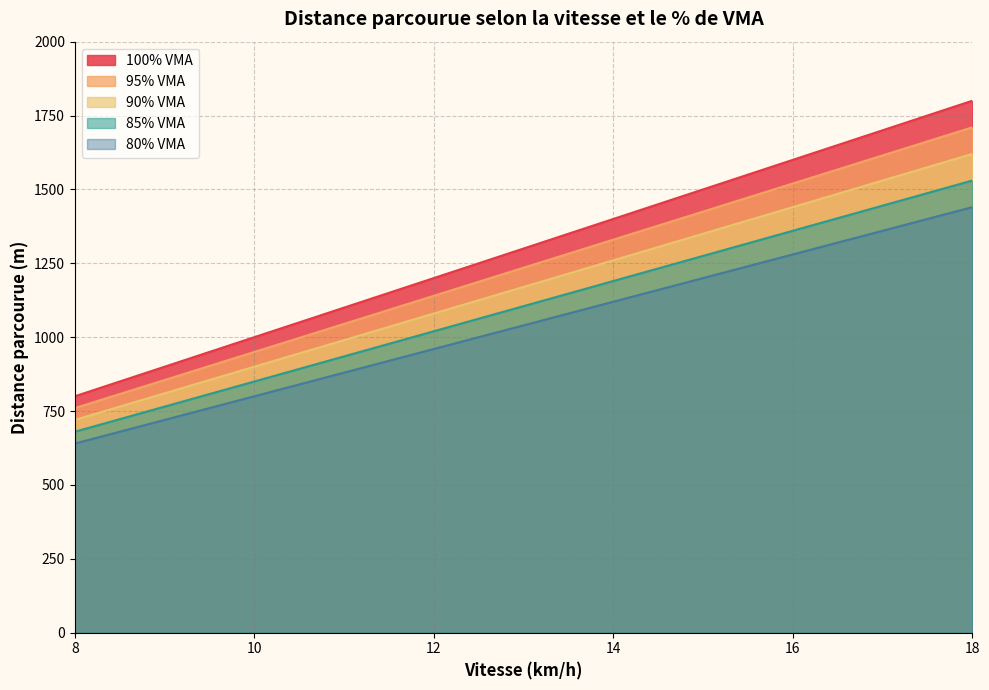

Which label corresponds to the smallest value in the chart?

8